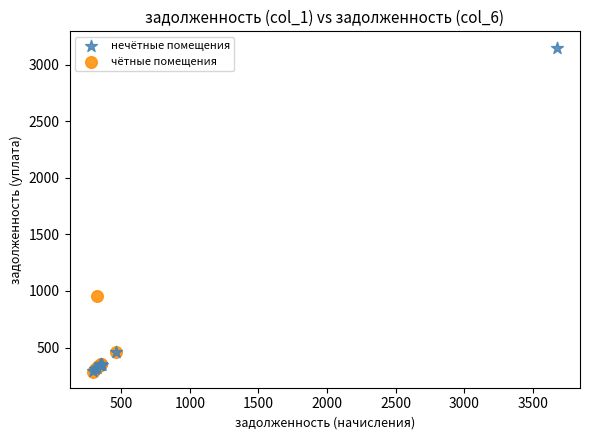

Which series contains the highest Y value?

нечётные помещения